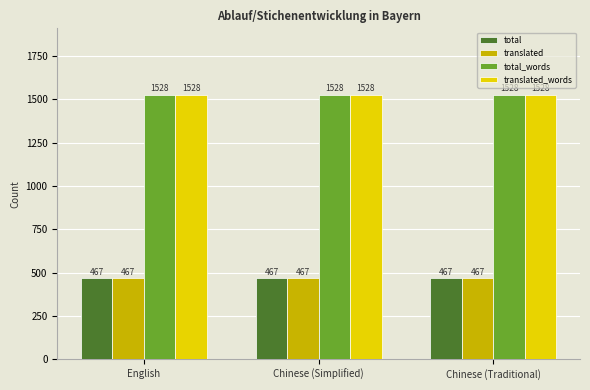

True or false: translated has a value of 467 at English.

True